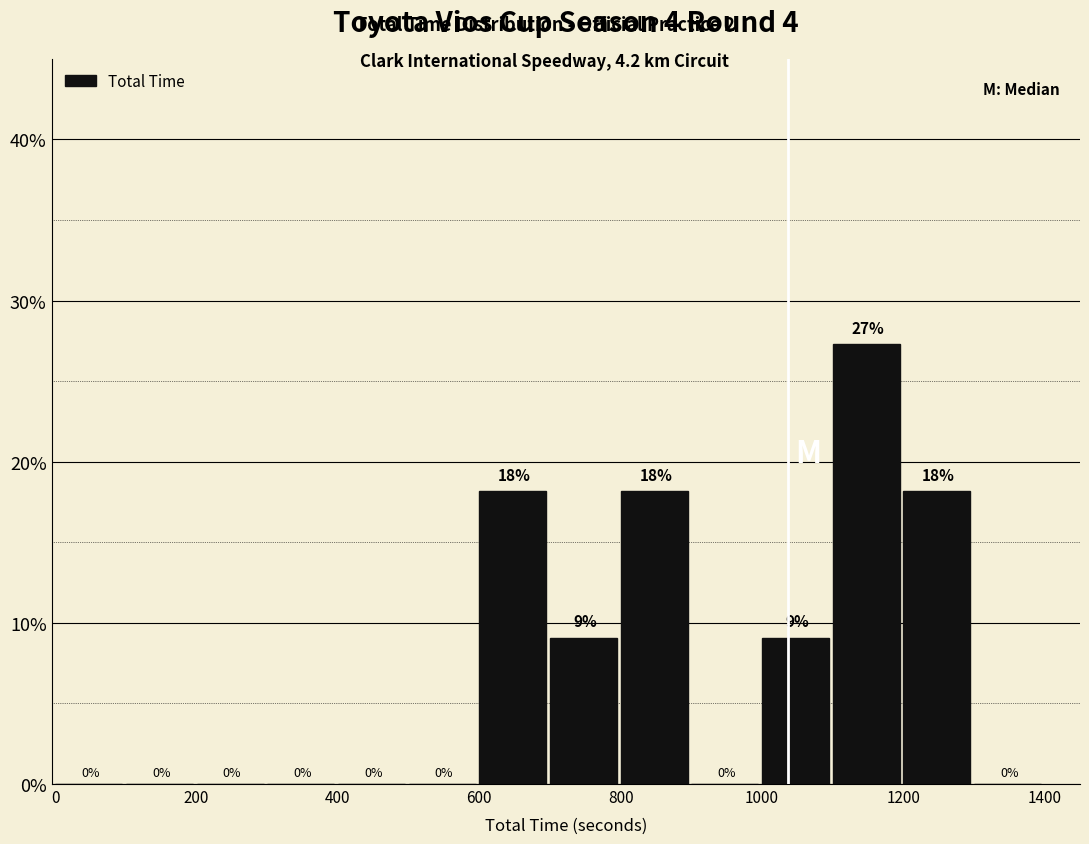

Over which range of the x-axis is the bar tallest?

1100 to 1200